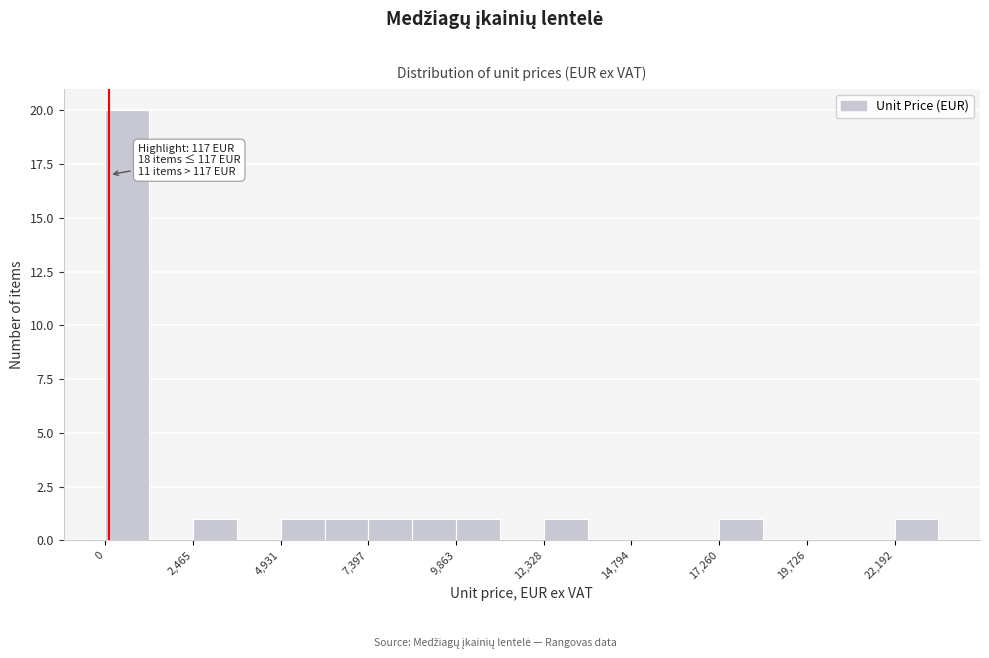

Read against the x-axis, roughly where is the centre of the tallest bar?

500